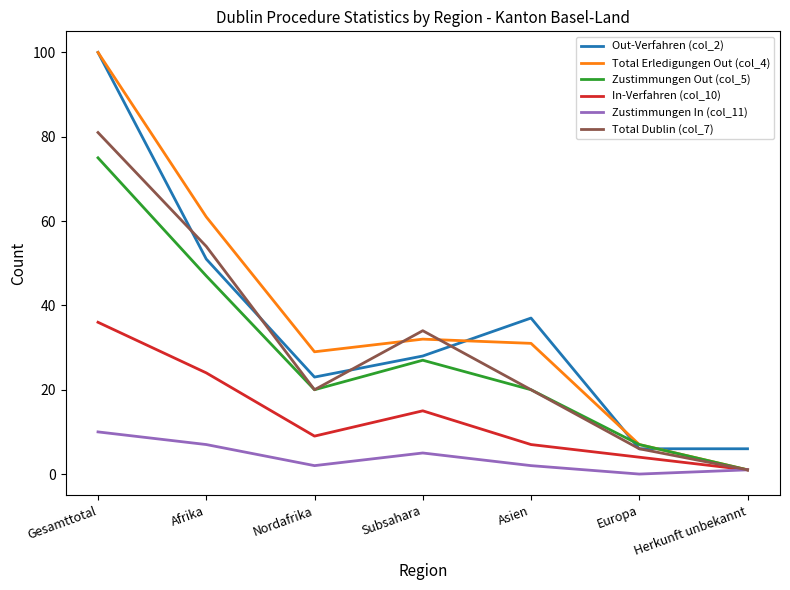

Read the Zustimmungen Out (col_5) value at Europa.

7